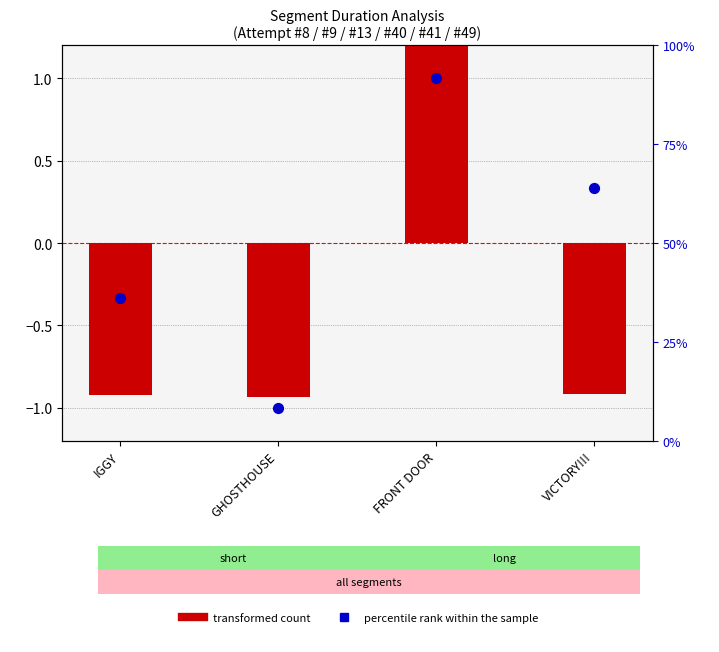

Which series reaches the minimum Y coordinate?

percentile rank within the sample